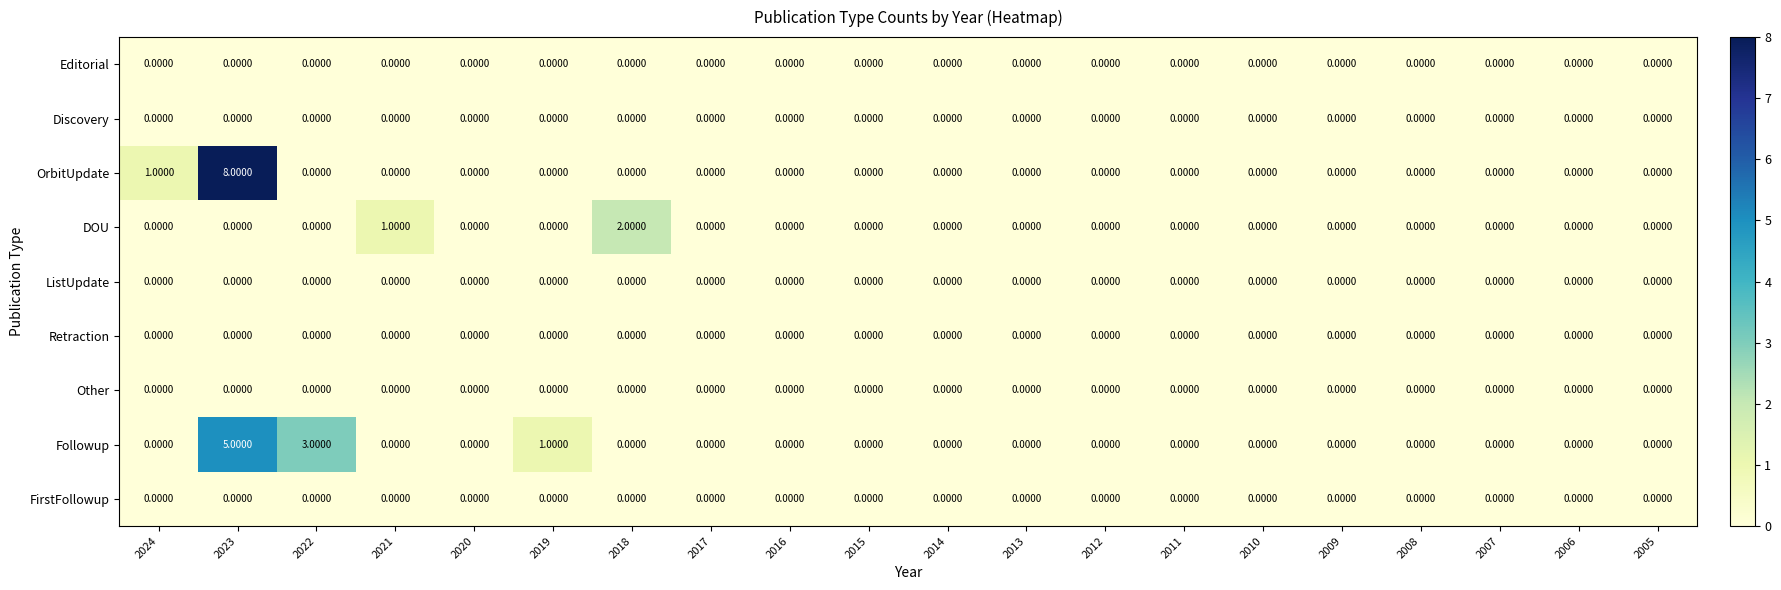

Which series has the widest spread of values?

OrbitUpdate